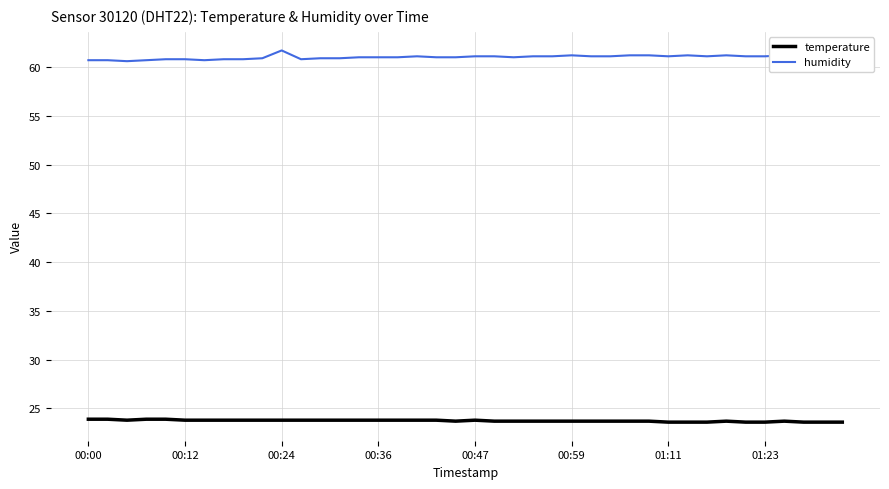

What is the maximum value shown in the chart?

61.7